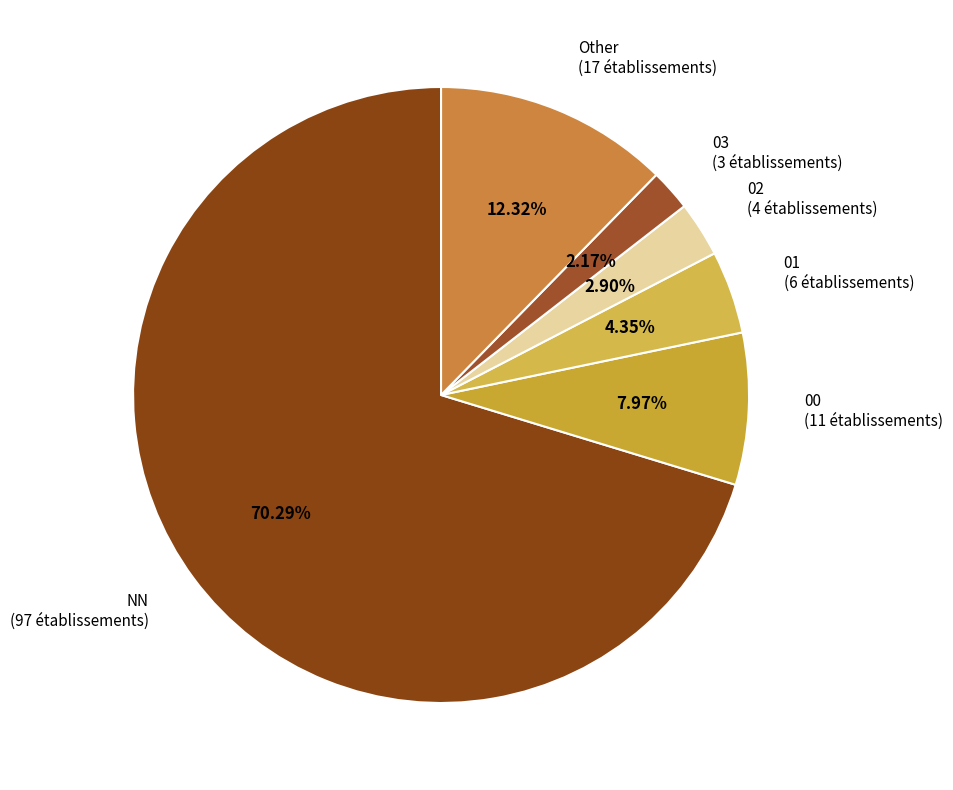

To the nearest percent, what is the difference between the 02 and NN slice percentages?

67%